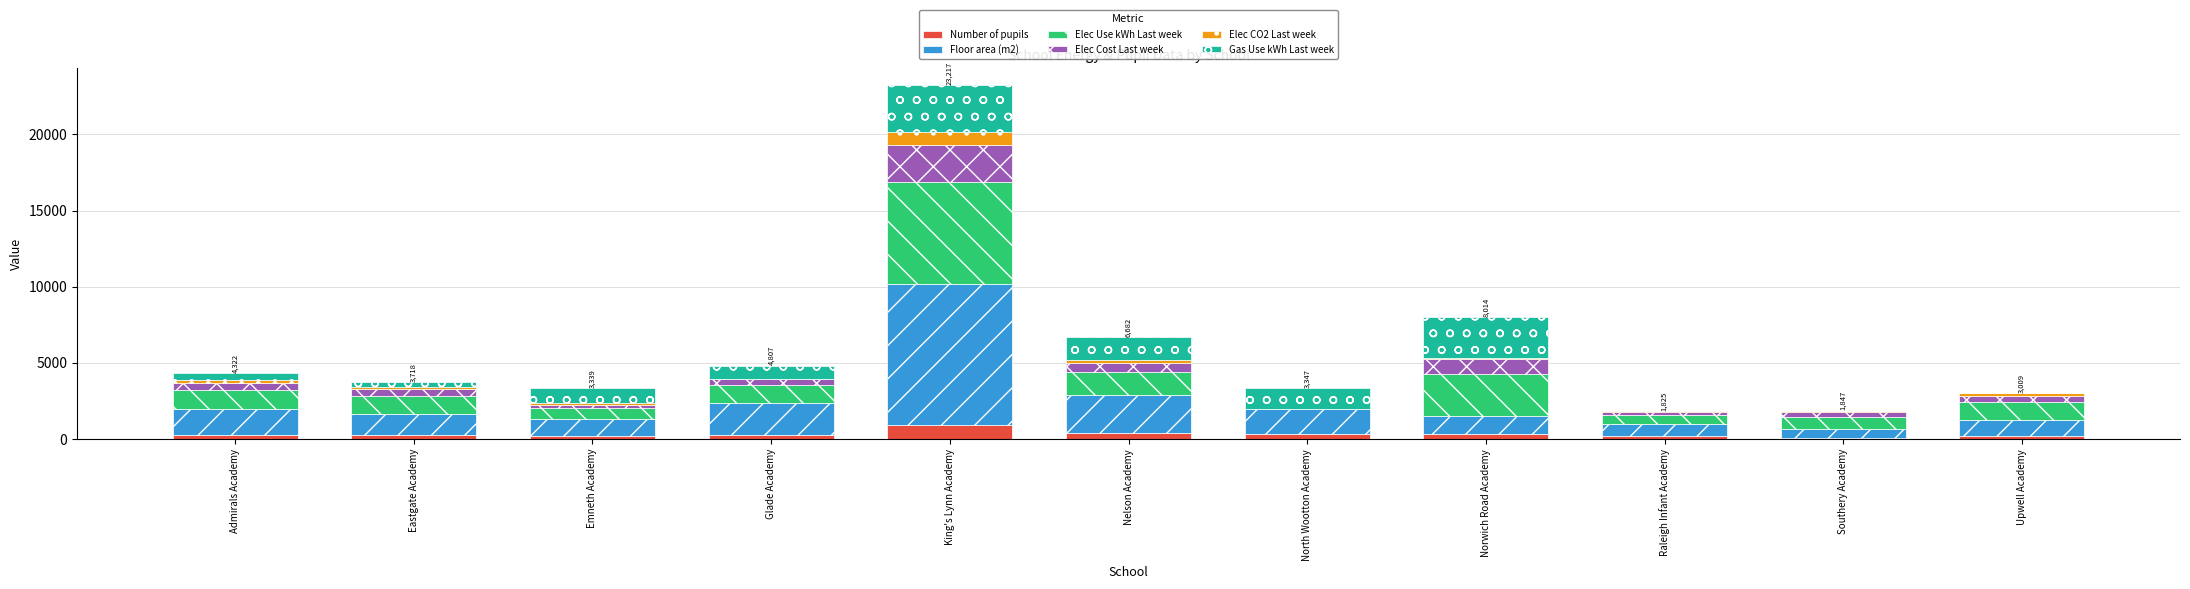

At which category is the sum across all series the highest?

King's Lynn Academy